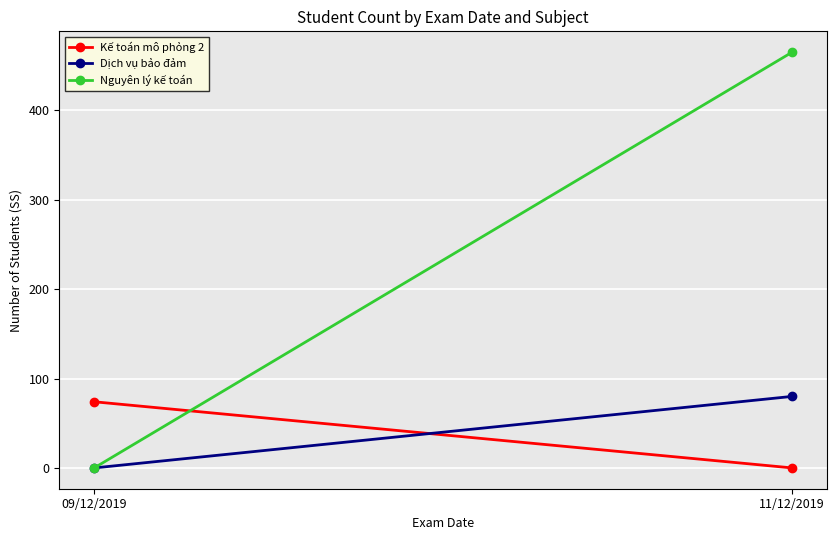

Is it true that Kế toán mô phỏng 2 equals 118 at 09/12/2019?

False